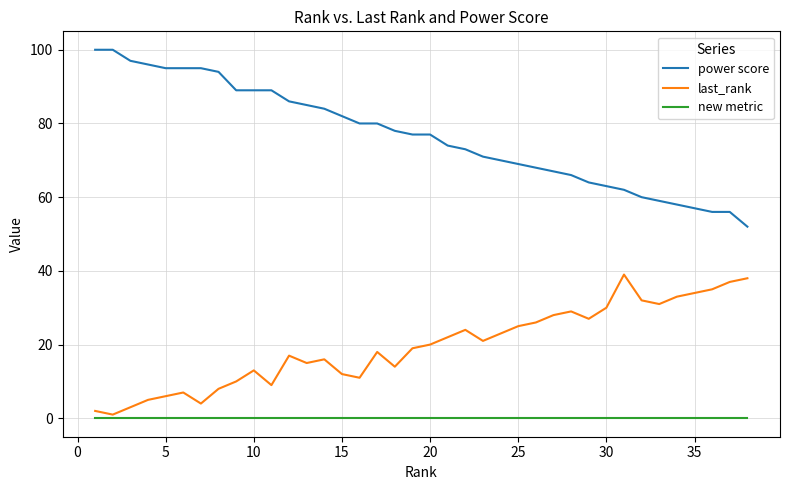

What is the difference between the second highest and minimum values in the last_rank series?

37